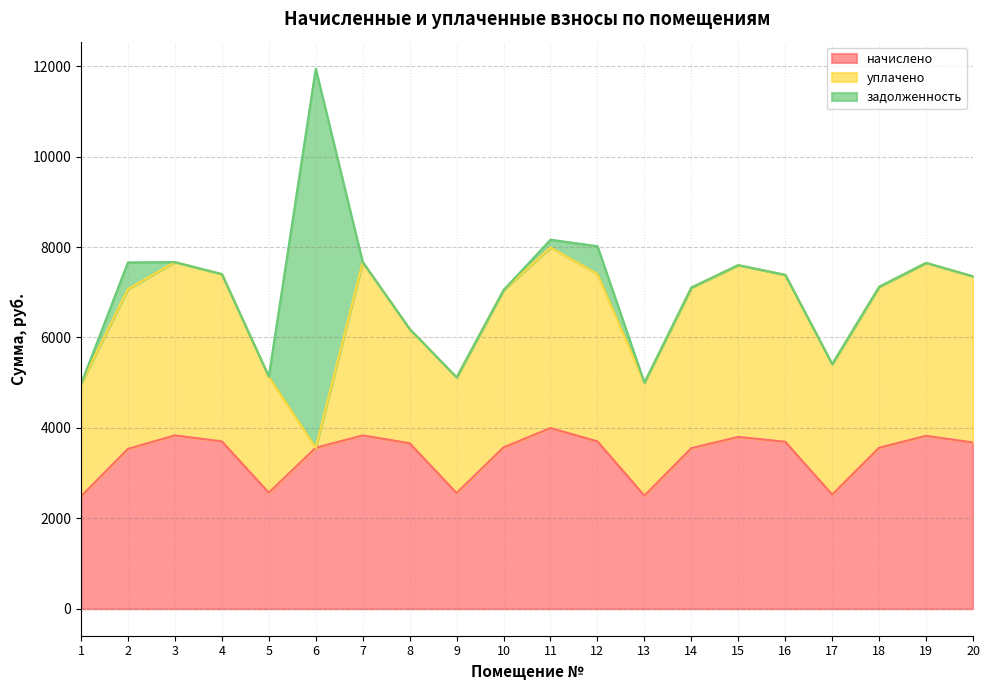

True or false: начислено has more than 0 points higher than both neighbors.

True